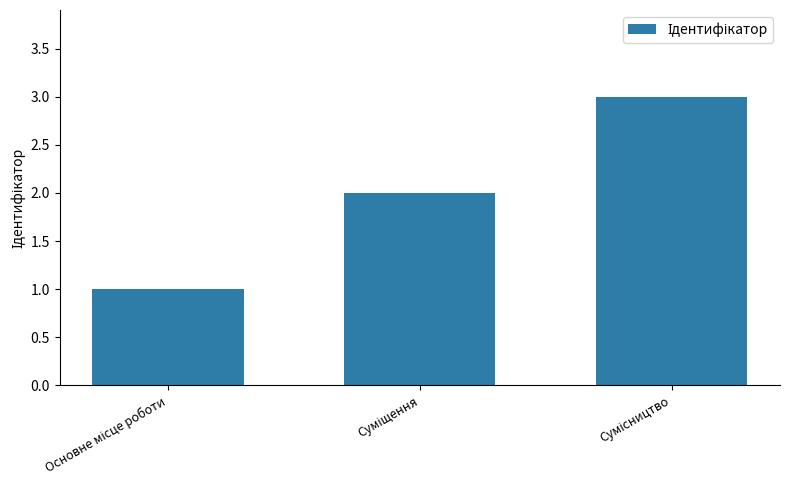

Reading right to left, transcribe all the data shown in this chart.

3	2	1